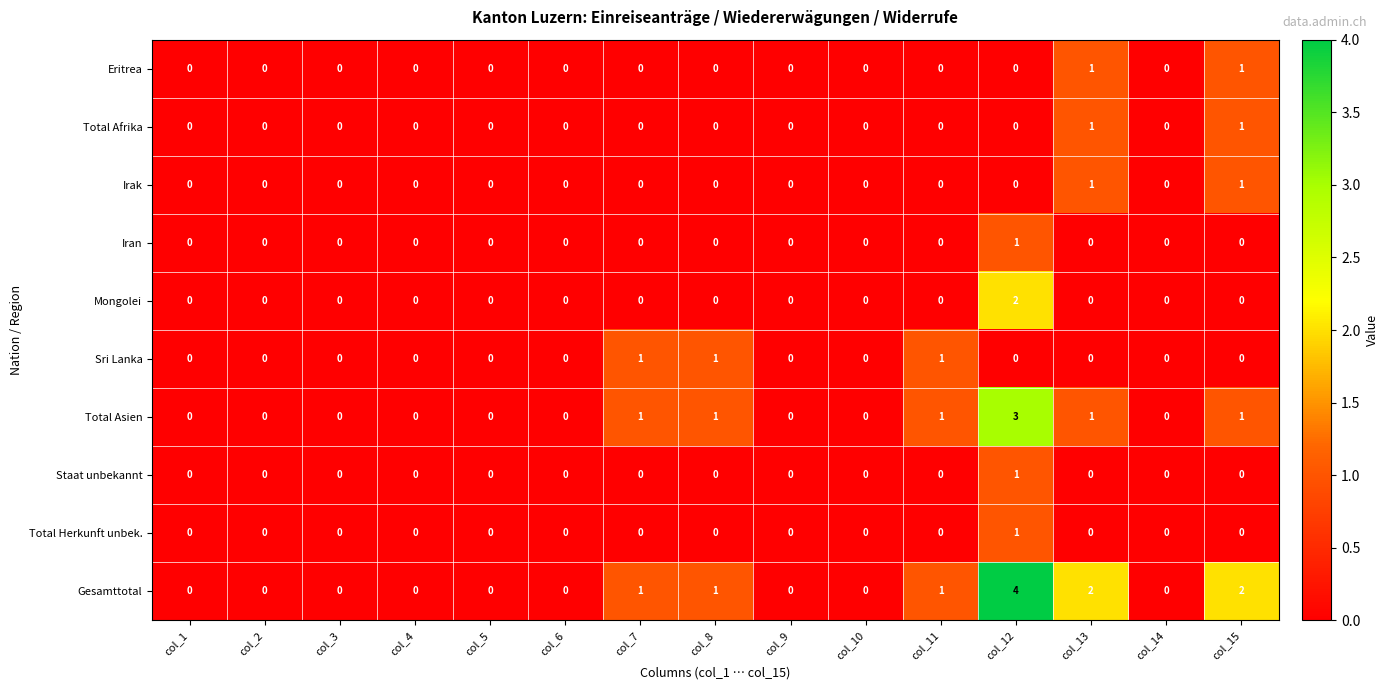

The Eritrea series shows 0 at col_1. True or false?

True